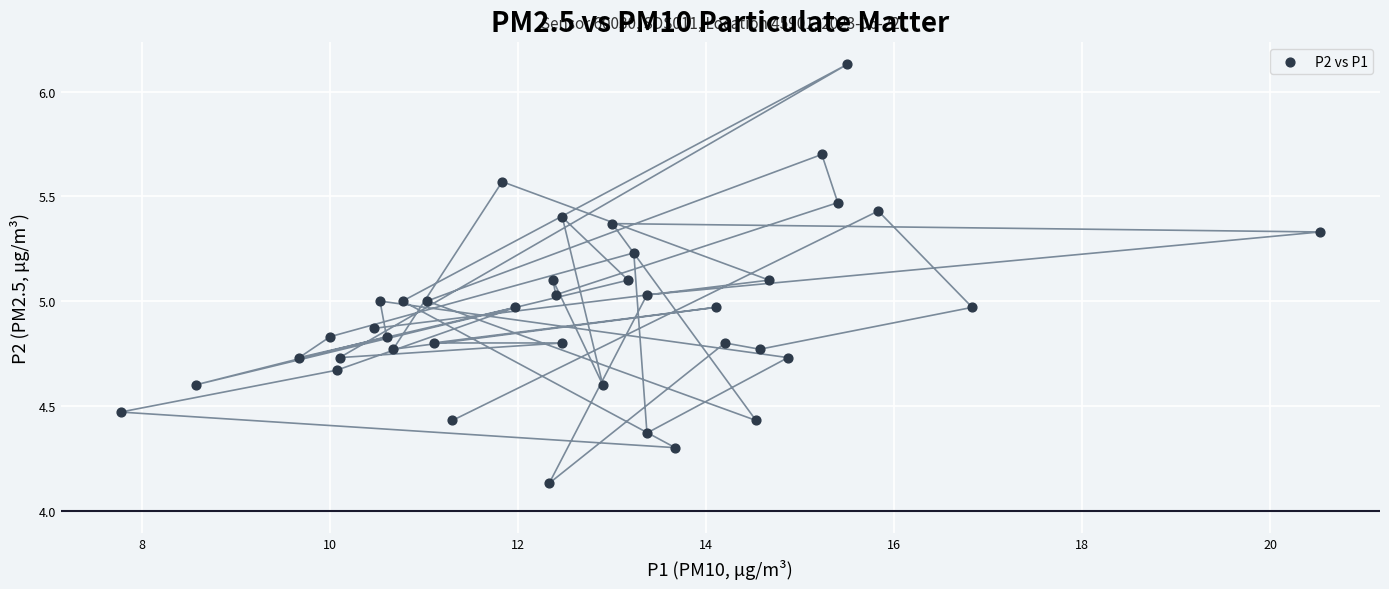

What is the range of Y values (max minus min)?

2.0